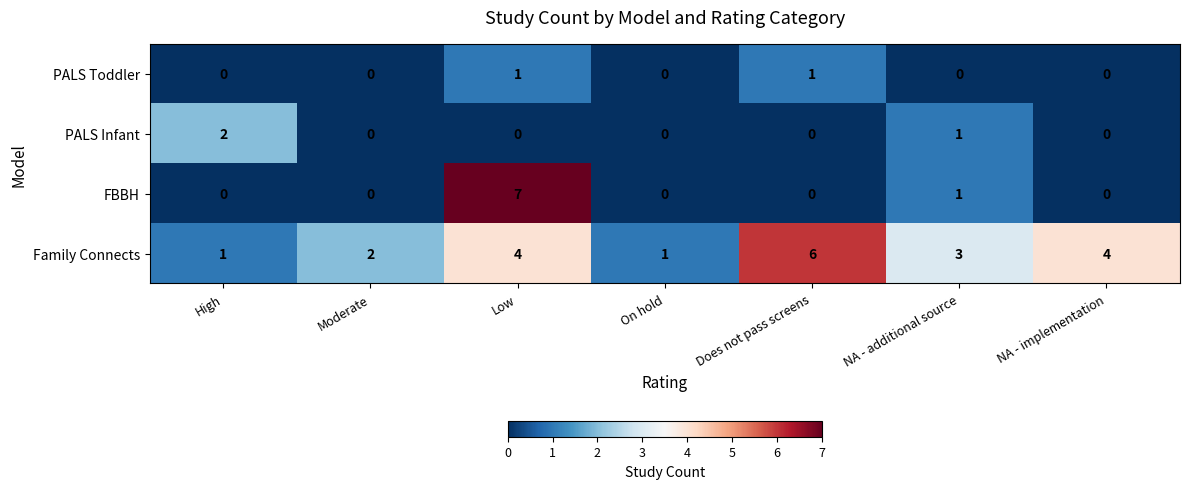

List the series in order of their peak value, highest first.

FBBH, Family Connects, PALS Infant, PALS Toddler